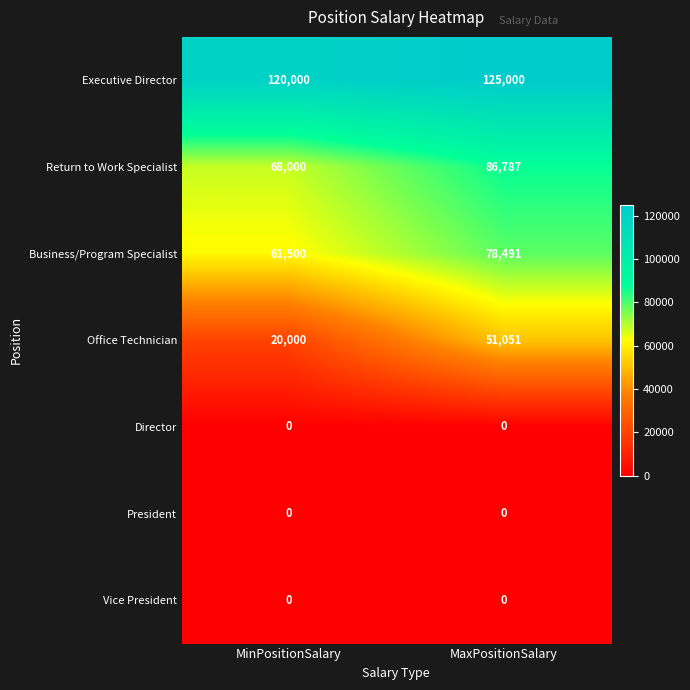

Count the number of data series in this chart.

7